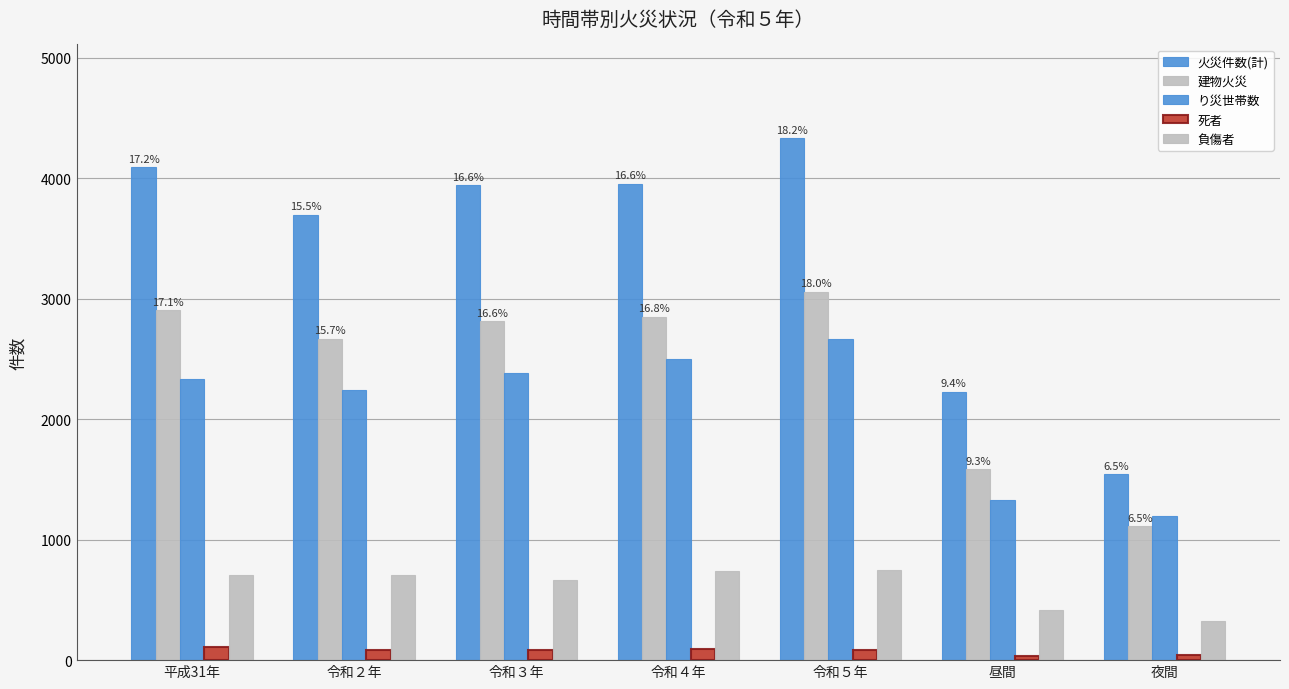

The 死者 series shows 43 at 夜間. True or false?

True